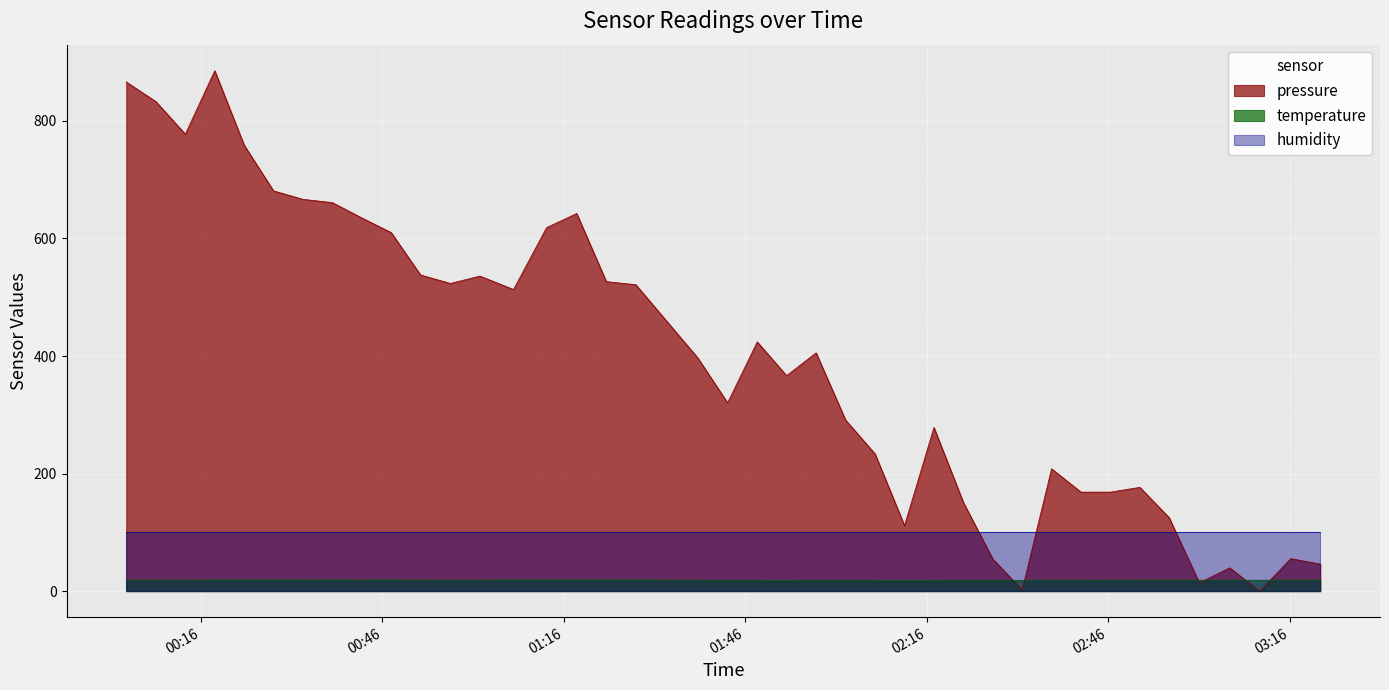

Which series has the largest total across all categories?

pressure